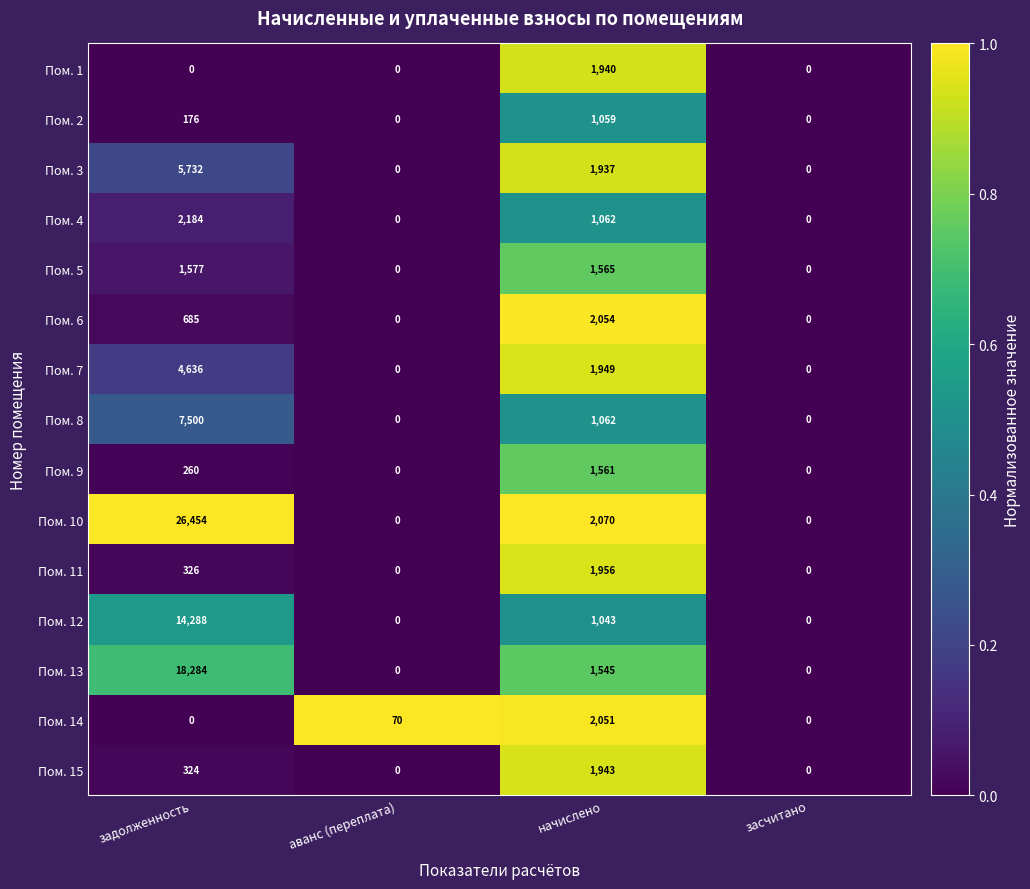

Which series has the widest spread of values?

Пом. 10